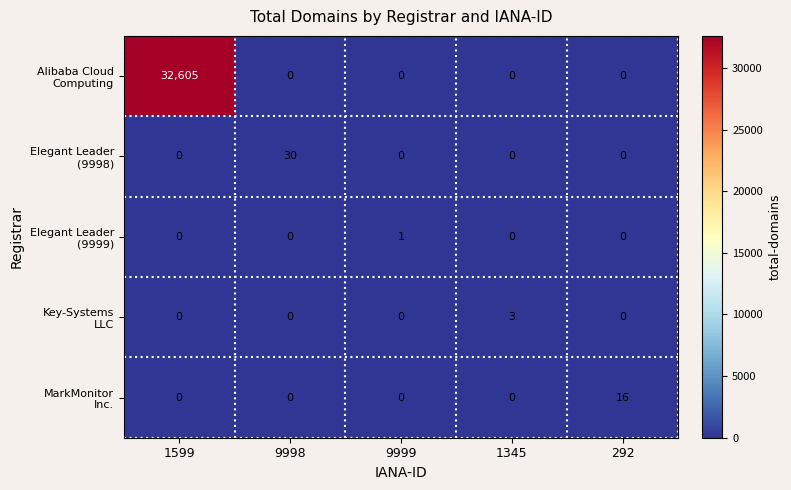

How many series are shown in this chart?

5